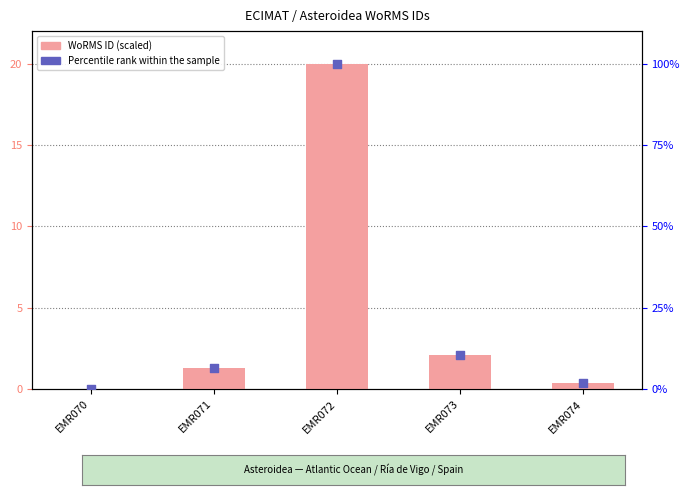

At how many categories does at least one series exceed 16?

1